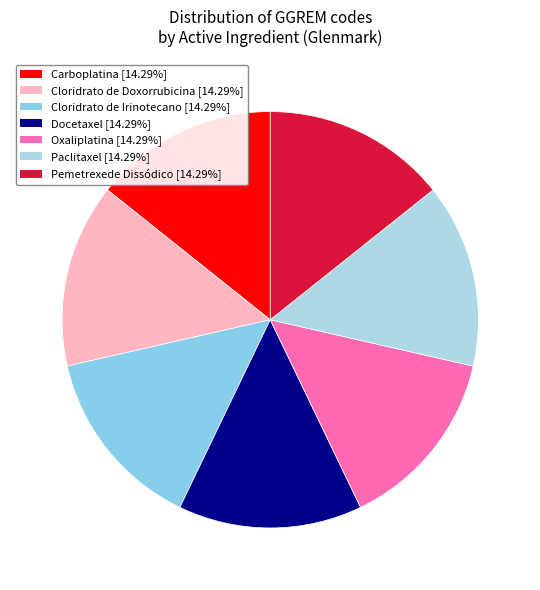

Which slice is the smallest?

Cloridrato de Doxorrubicina